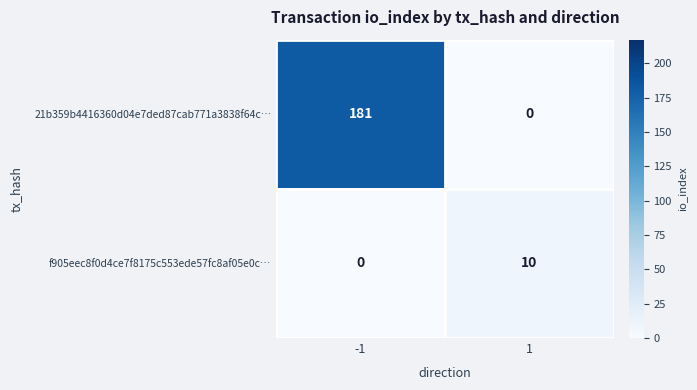

Reading left to right, list all the values displayed in this chart.

21b359b4416360d04e7ded87cab771a3838f64c…: -1=181	1=0
f905eec8f0d4ce7f8175c553ede57fc8af05e0c…: -1=0	1=10